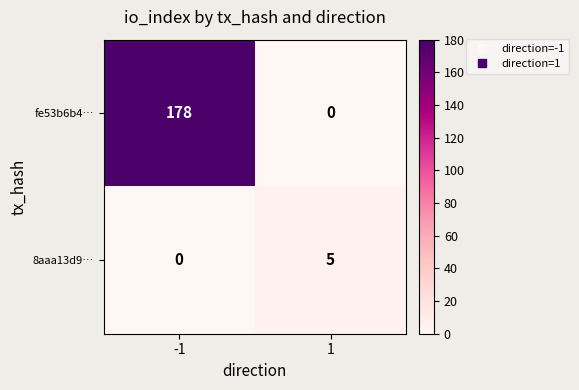

Read the fe53b6b4… value at -1.

178